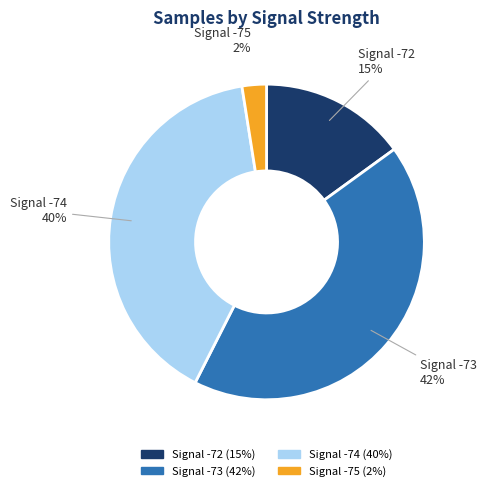

To the nearest percent, what is the average slice percentage?

25%